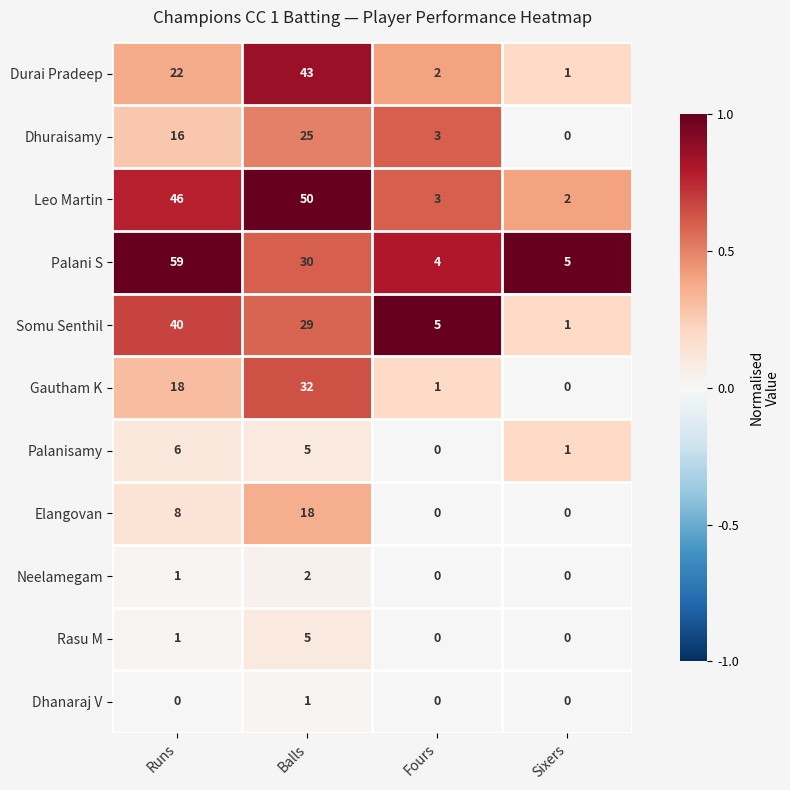

The Leo Martin series shows 2 at Sixers. True or false?

True